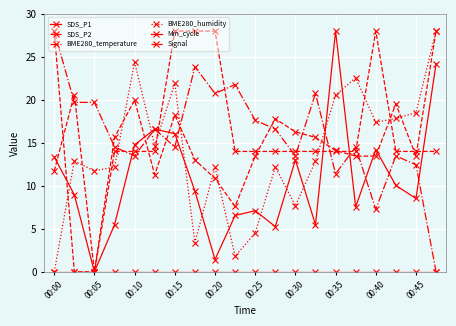

Does the chart have visible grid lines?

Yes